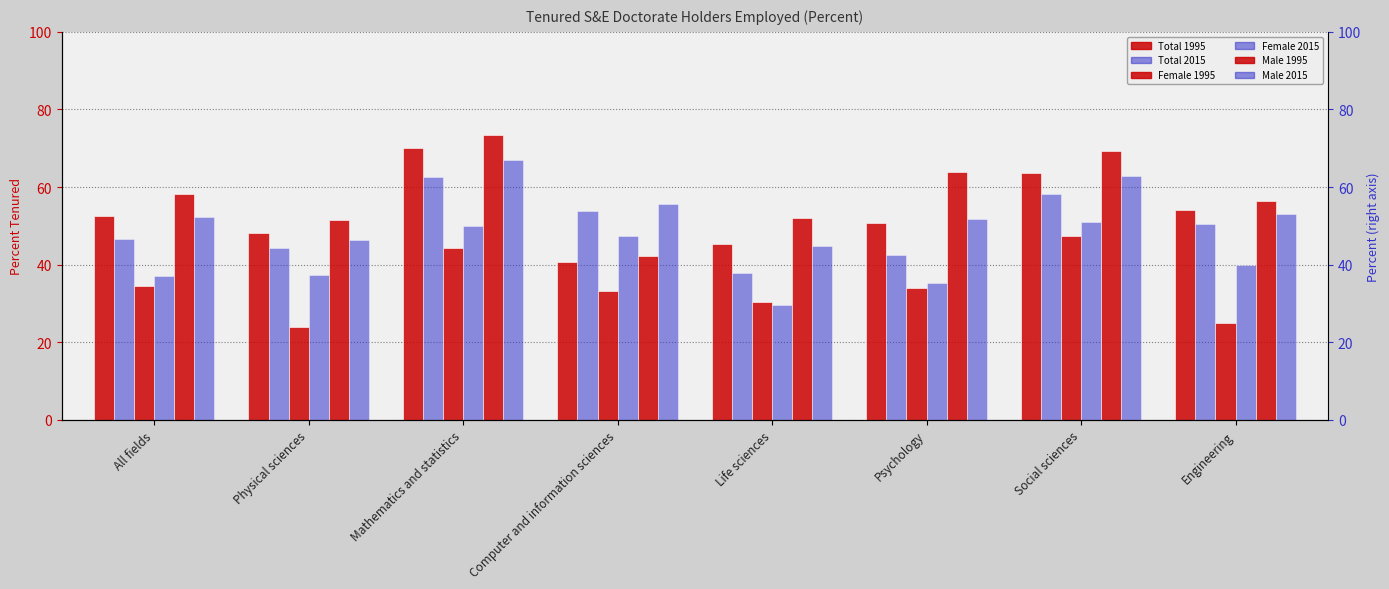

What is the total value across all series at Engineering?

279.0